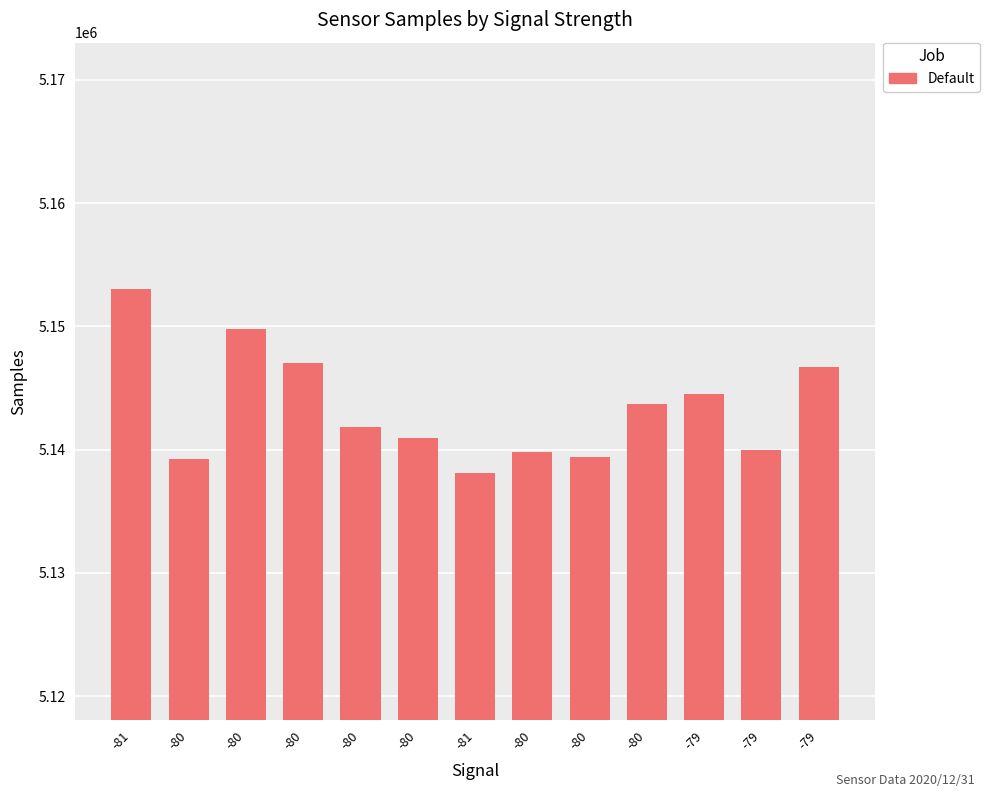

How many values are below 5141869?

6